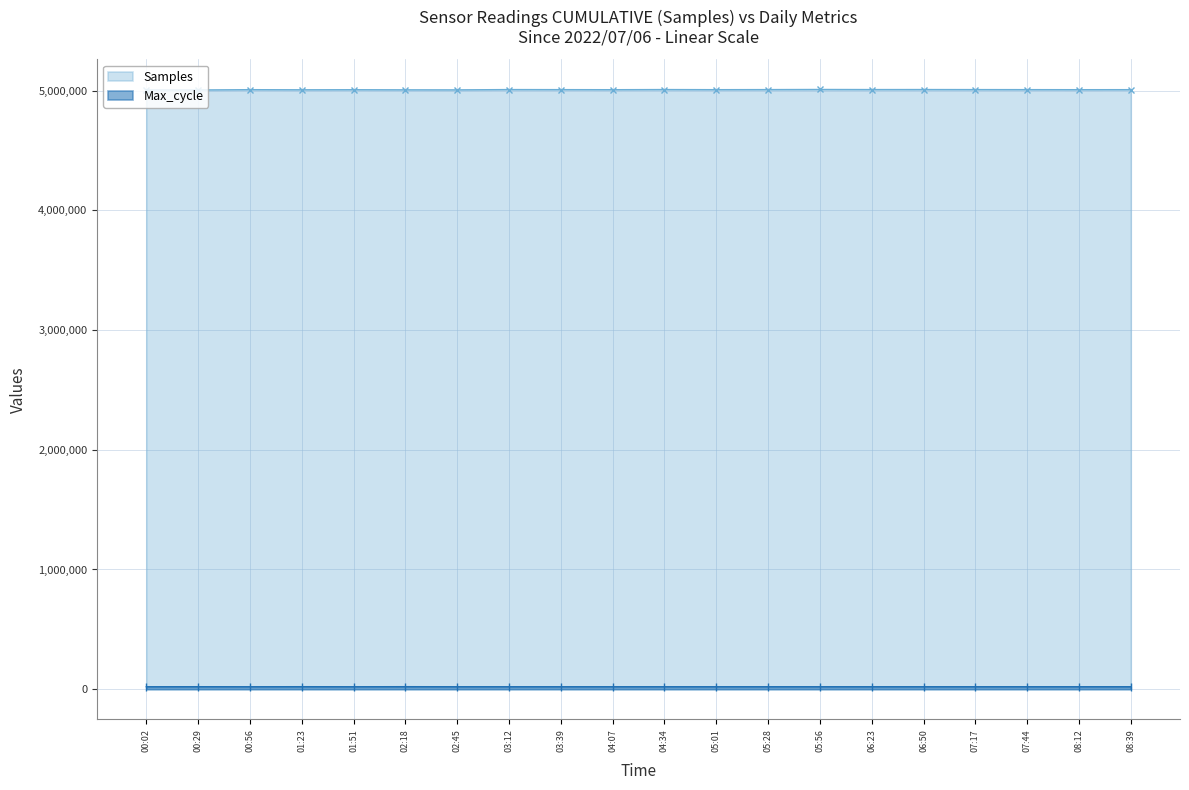

What is the label of the 17th point from the right?

01:23